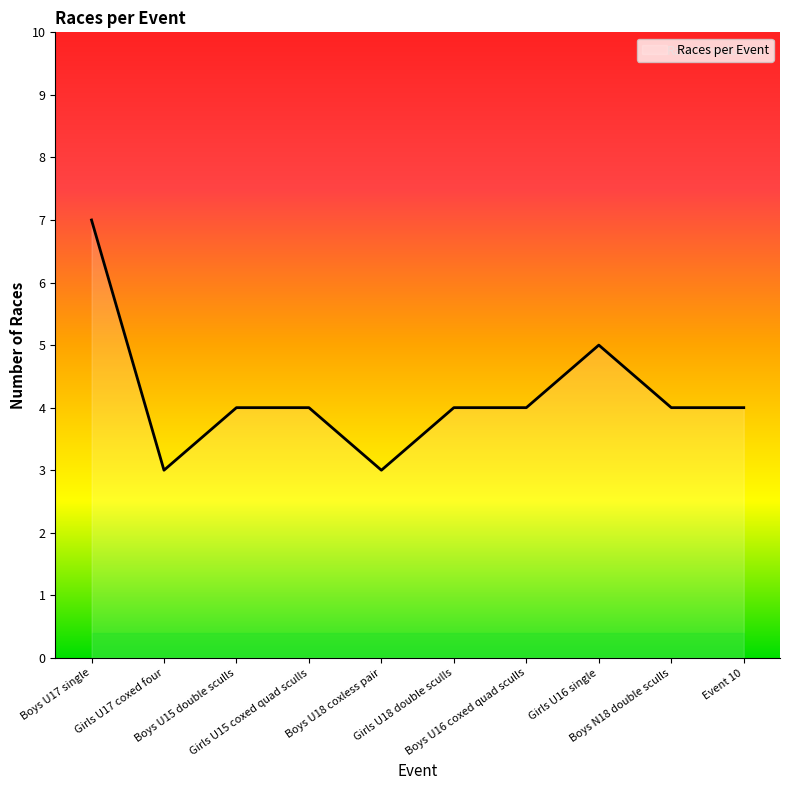

What is the greatest value displayed?

7